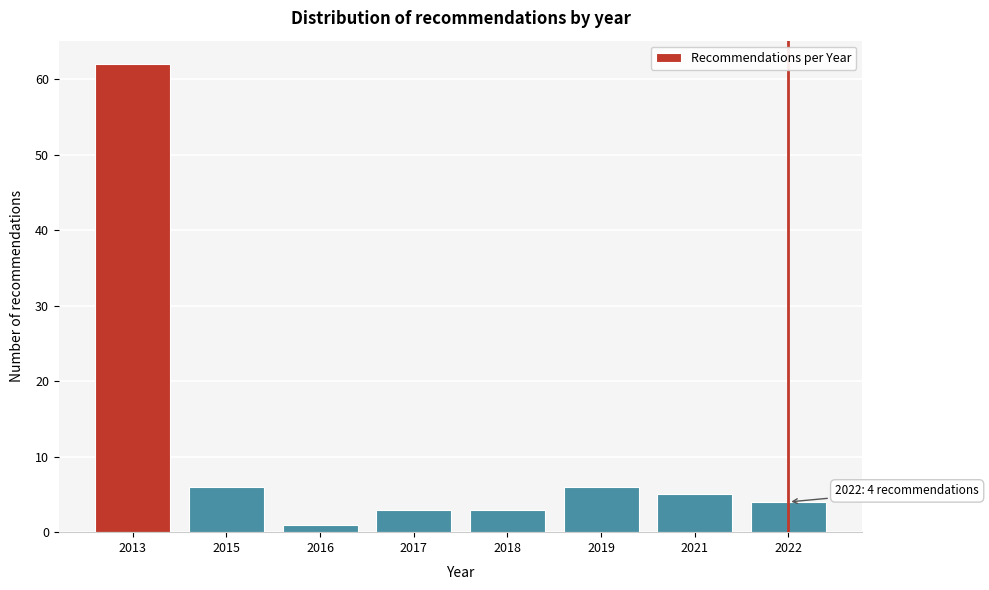

Reading right to left, list all the values displayed in this chart.

4	5	6	3	3	1	6	62